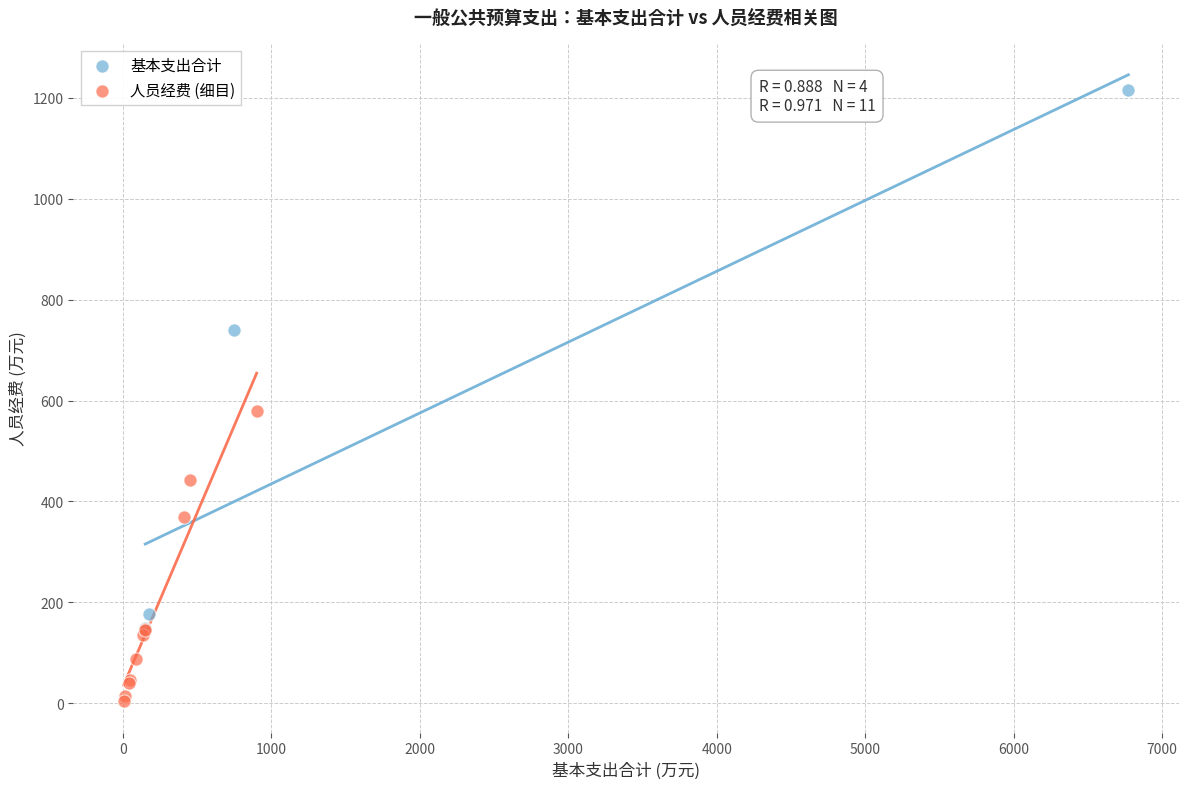

Which series reaches the maximum Y coordinate?

基本支出合计